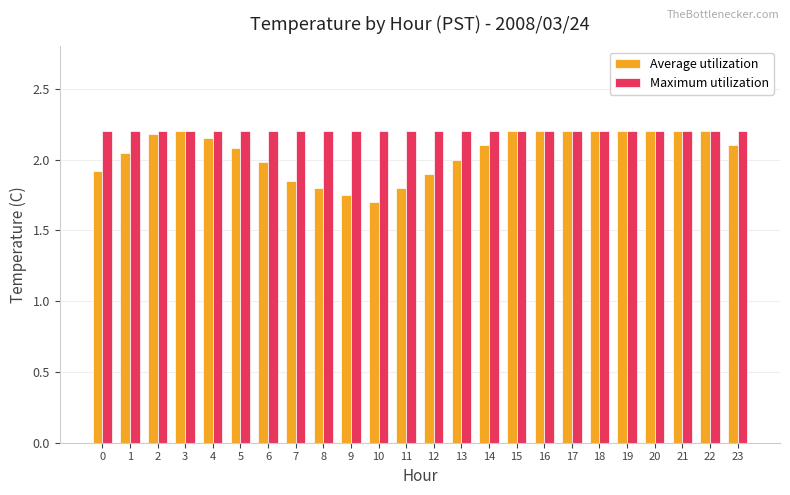

Rank the series at 10 from highest to lowest value.

Maximum utilization, Average utilization